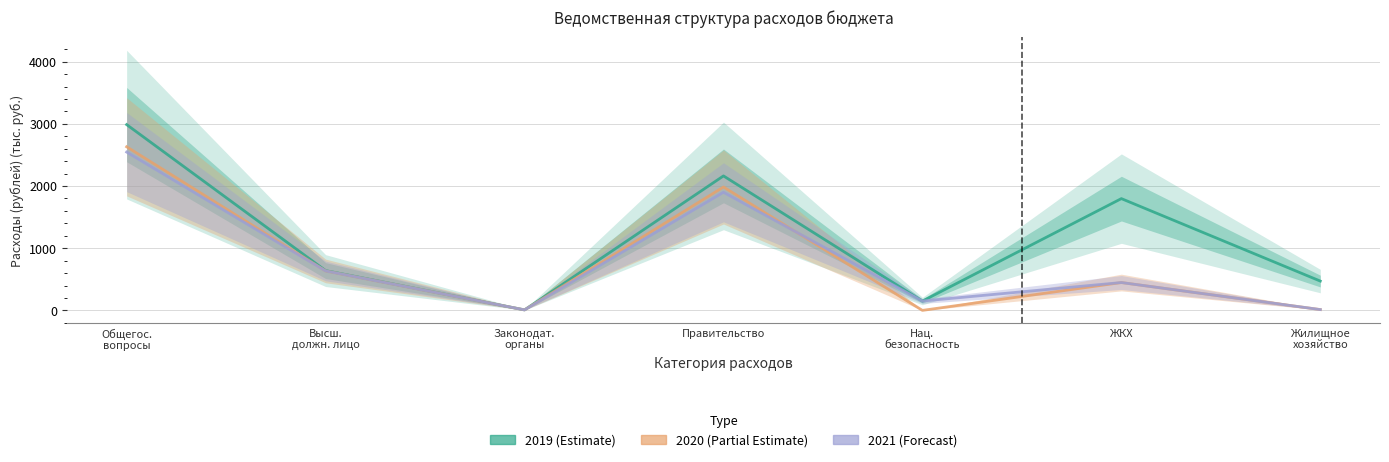

Reading right to left, list all the values displayed in this chart.

2019 (Estimate): 471.4	1797.9	150.0	2163.1	8.0	640.2	2988.3
2020 (Partial Estimate): 13.0	448.0	0.0	1984.9	8.0	634.5	2631.4
2021 (Forecast): 13.0	448.0	150.0	1900.1	8.0	634.5	2546.6